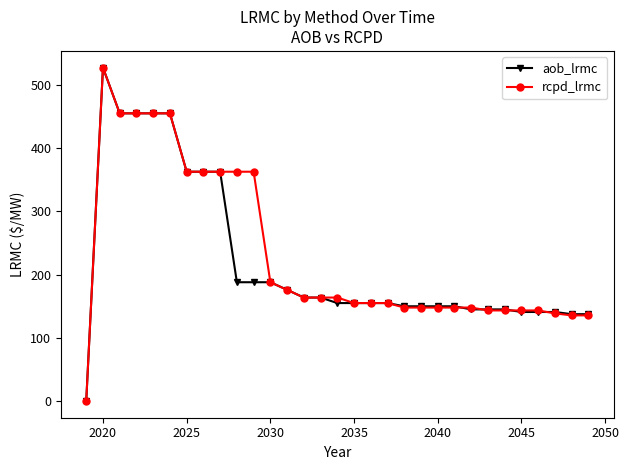

What is the maximum value for rcpd_lrmc?

527.2